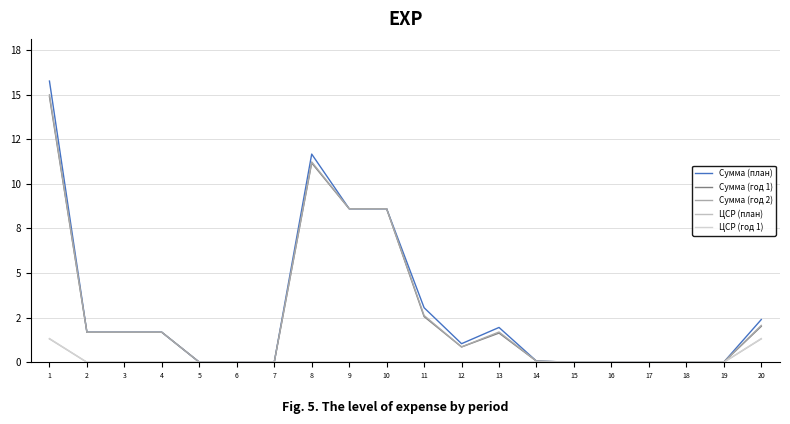

Which series has the largest total across all categories?

Сумма (план)